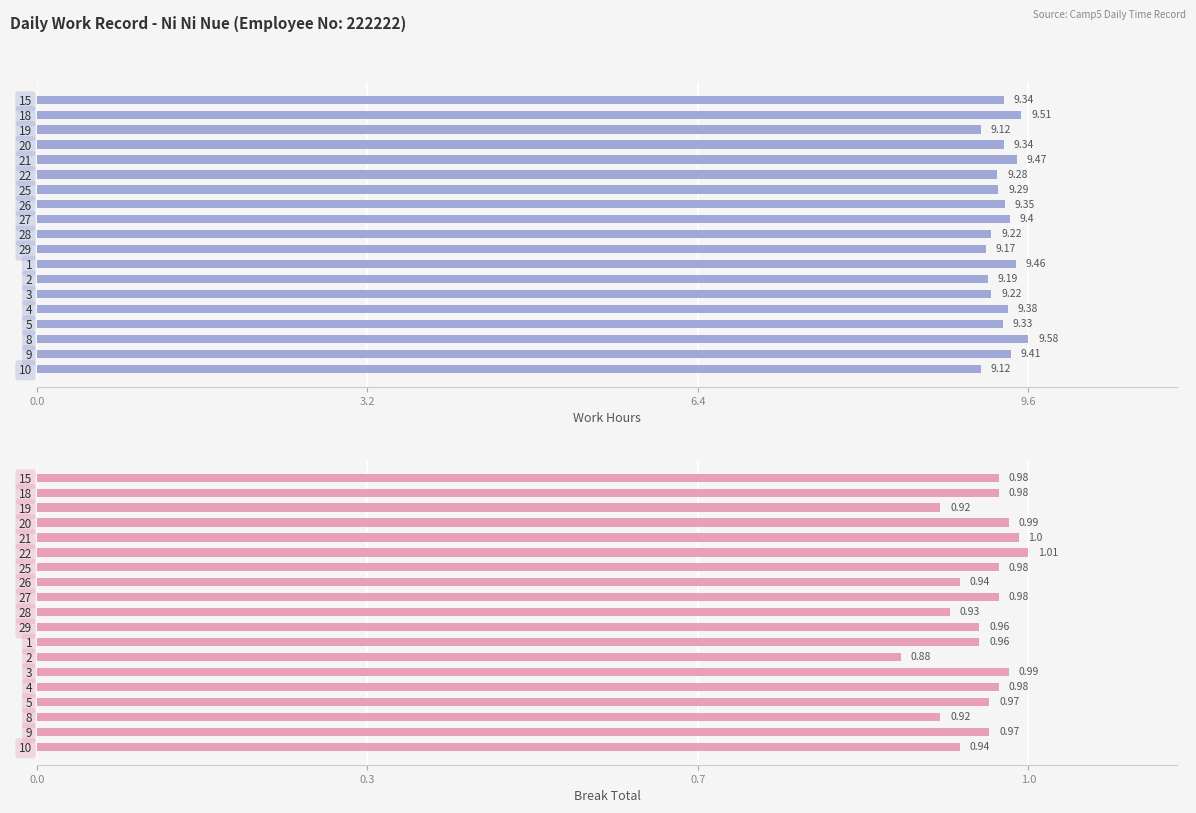

What is the minimum value for Work Hours?

9.1